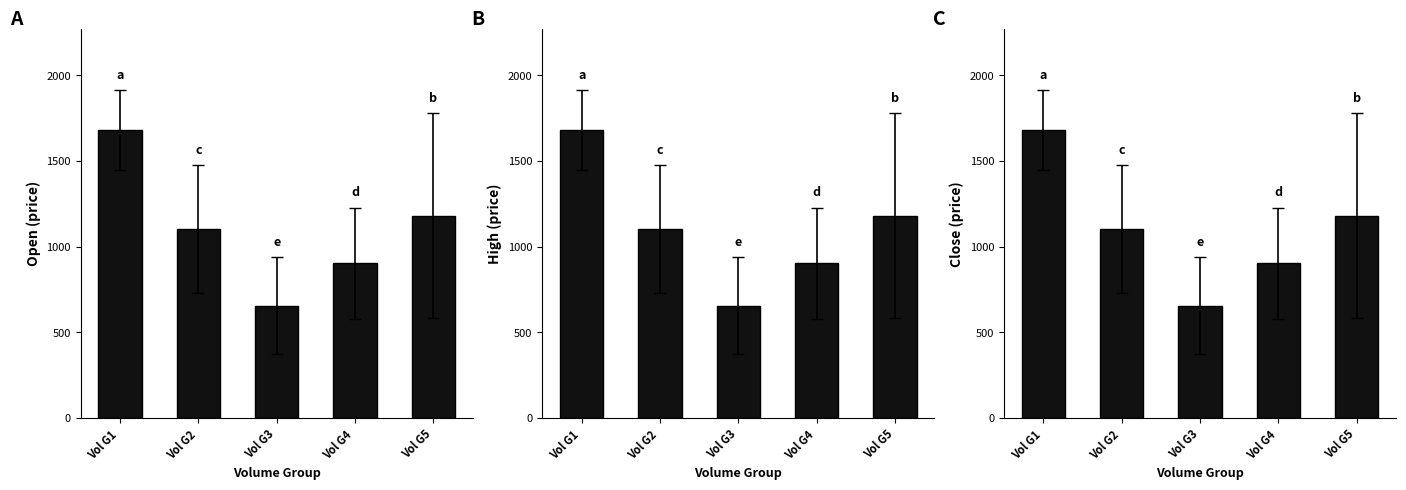

The High series shows 1102.7 at Vol G2. True or false?

True